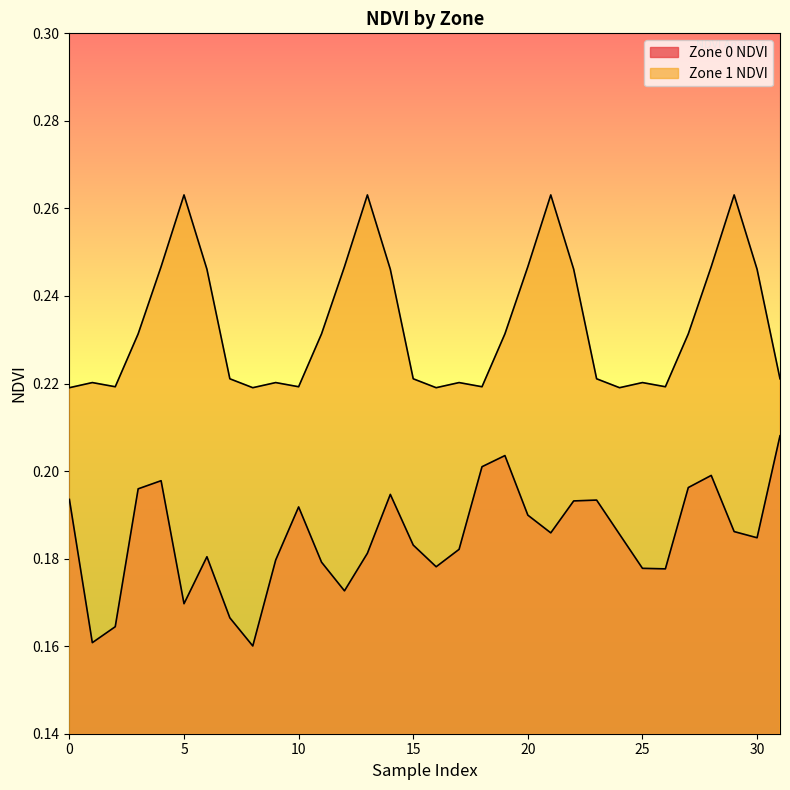

How many lines are shown in the chart?

2